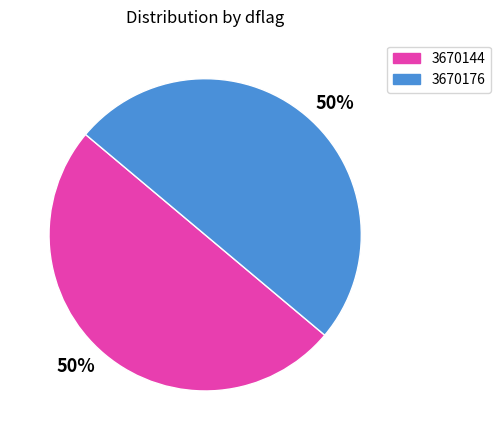

Approximately how many times larger is the value at 3670144 compared to 3670176?

1.0